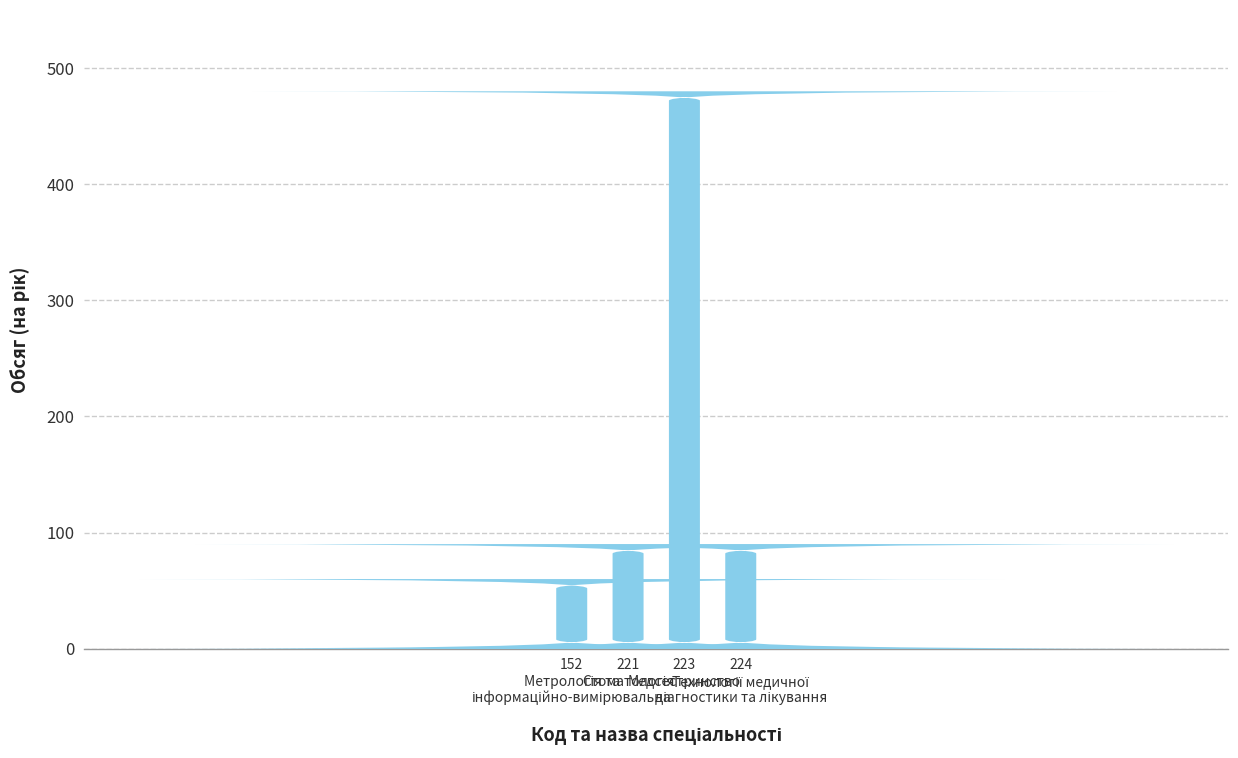

How many bars are there in total?

4